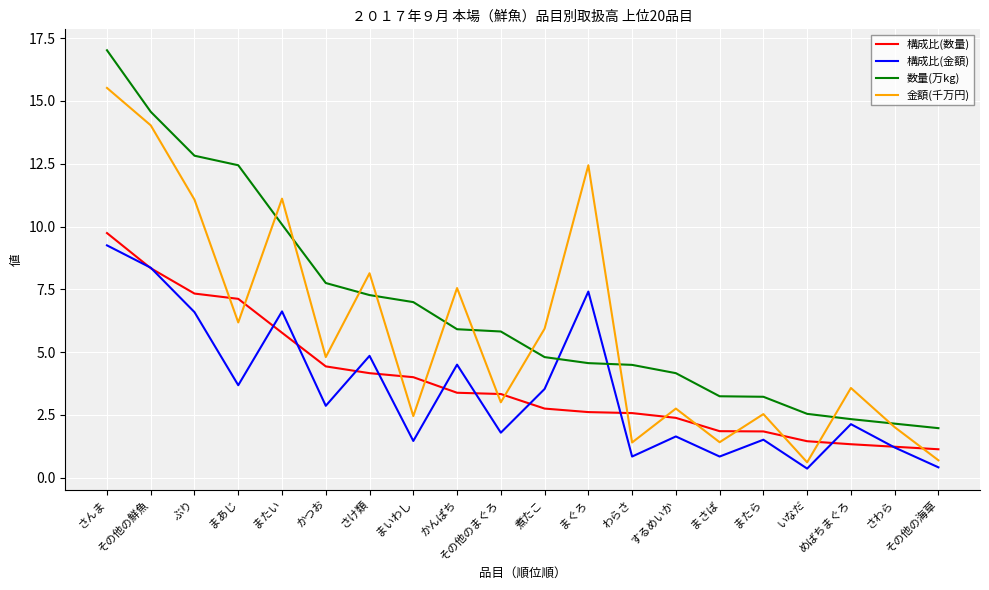

What is the difference between the second highest and second lowest values in the 金額(千万円) series?

13.3